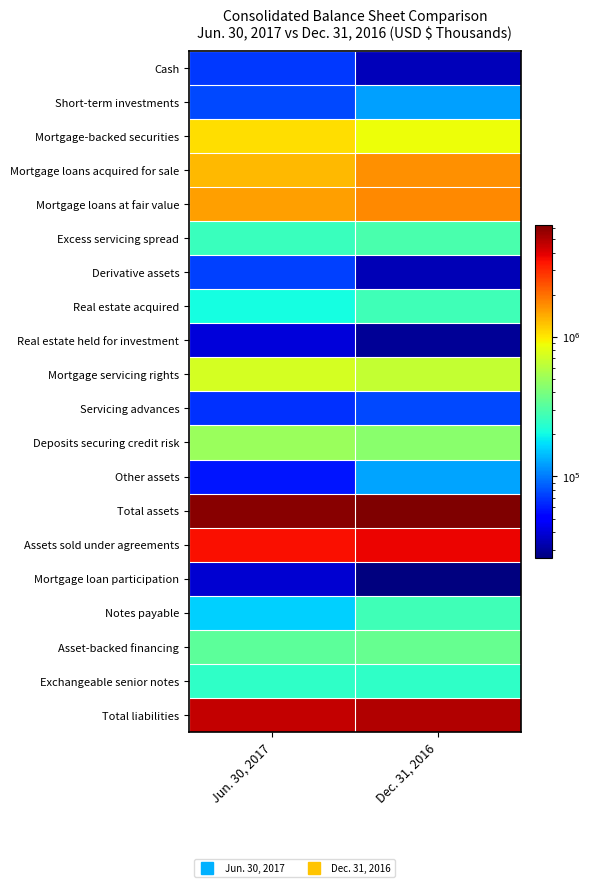

Reading left to right, list all the values displayed in this chart.

Cash: Jun. 30, 2017=69893	Dec. 31, 2016=34476
Short-term investments: Jun. 30, 2017=77366	Dec. 31, 2016=122088
Mortgage-backed securities: Jun. 30, 2017=1065540	Dec. 31, 2016=865061
Mortgage loans acquired for sale: Jun. 30, 2017=1318603	Dec. 31, 2016=1673112
Mortgage loans at fair value: Jun. 30, 2017=1527812	Dec. 31, 2016=1721741
Excess servicing spread: Jun. 30, 2017=261796	Dec. 31, 2016=288669
Derivative assets: Jun. 30, 2017=73875	Dec. 31, 2016=33709
Real estate acquired: Jun. 30, 2017=207034	Dec. 31, 2016=274069
Real estate held for investment: Jun. 30, 2017=40316	Dec. 31, 2016=29324
Mortgage servicing rights: Jun. 30, 2017=734800	Dec. 31, 2016=656567
Servicing advances: Jun. 30, 2017=67172	Dec. 31, 2016=76950
Deposits securing credit risk: Jun. 30, 2017=503108	Dec. 31, 2016=450059
Other assets: Jun. 30, 2017=57916	Dec. 31, 2016=124586
Total assets: Jun. 30, 2017=6010244	Dec. 31, 2016=6357502
Assets sold under agreements: Jun. 30, 2017=3497999	Dec. 31, 2016=3784001
Mortgage loan participation: Jun. 30, 2017=38345	Dec. 31, 2016=25917
Notes payable: Jun. 30, 2017=159980	Dec. 31, 2016=275106
Asset-backed financing: Jun. 30, 2017=329459	Dec. 31, 2016=353898
Exchangeable senior notes: Jun. 30, 2017=246629	Dec. 31, 2016=246089
Total liabilities: Jun. 30, 2017=4555412	Dec. 31, 2016=5006388